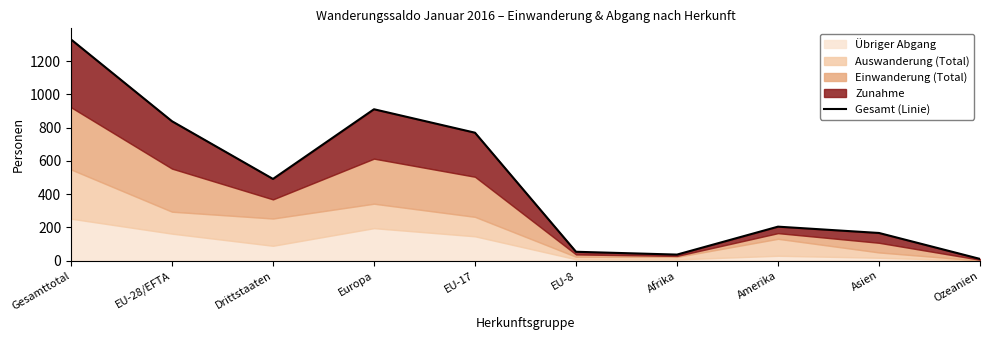

Where is the first local maximum?

Europa